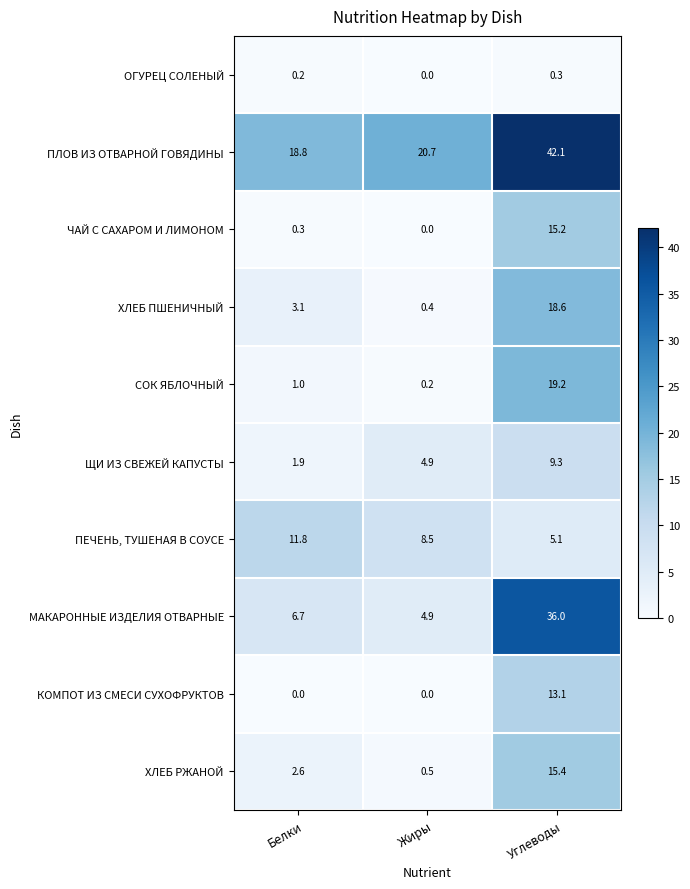

Count the number of data series in this chart.

10